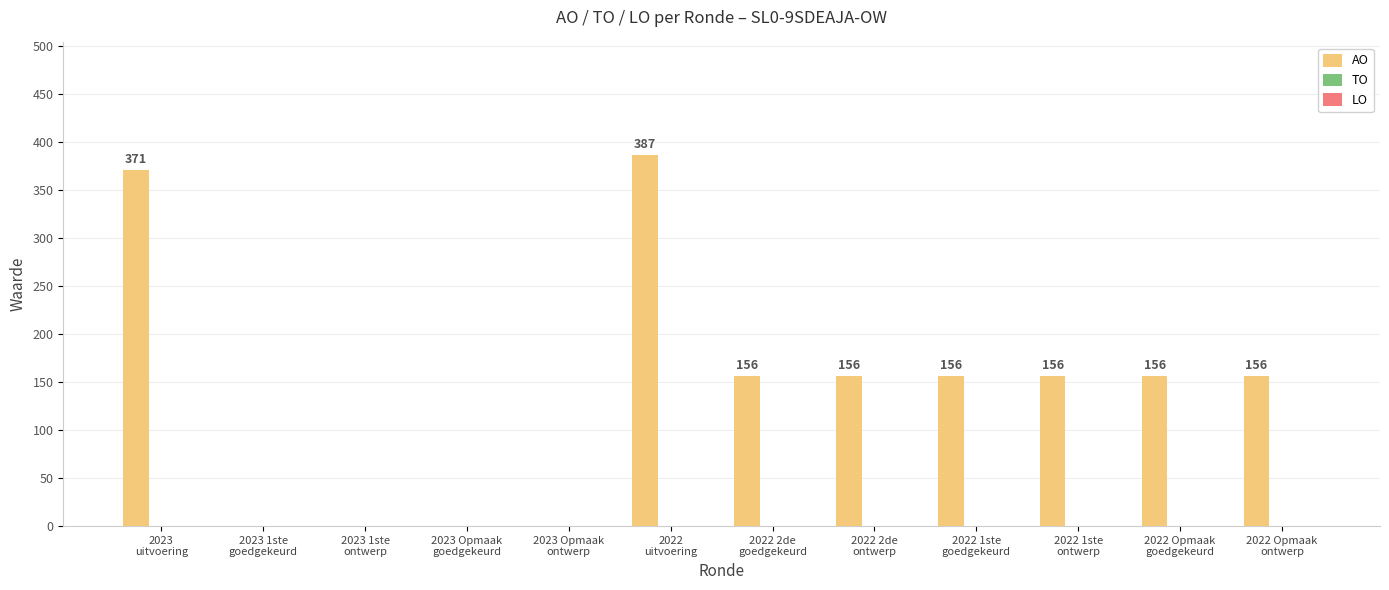

What is the sum of all values?

1694